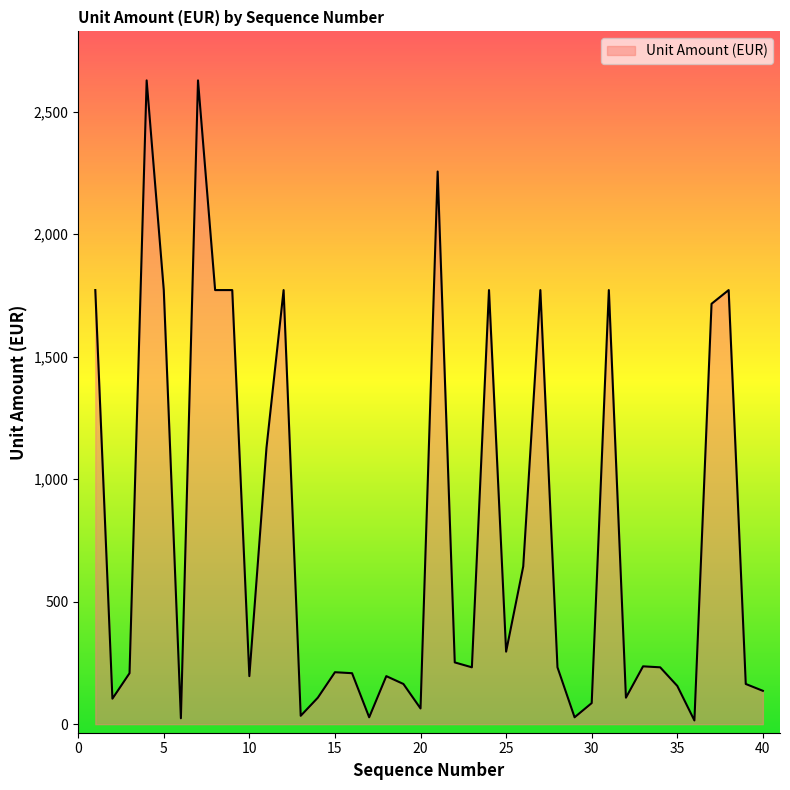

True or false: the data has more than 2 interior local peaks.

True